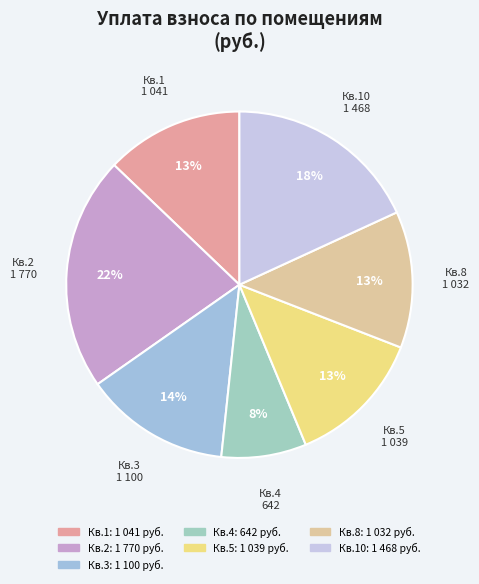

Count the number of slices in the pie.

7